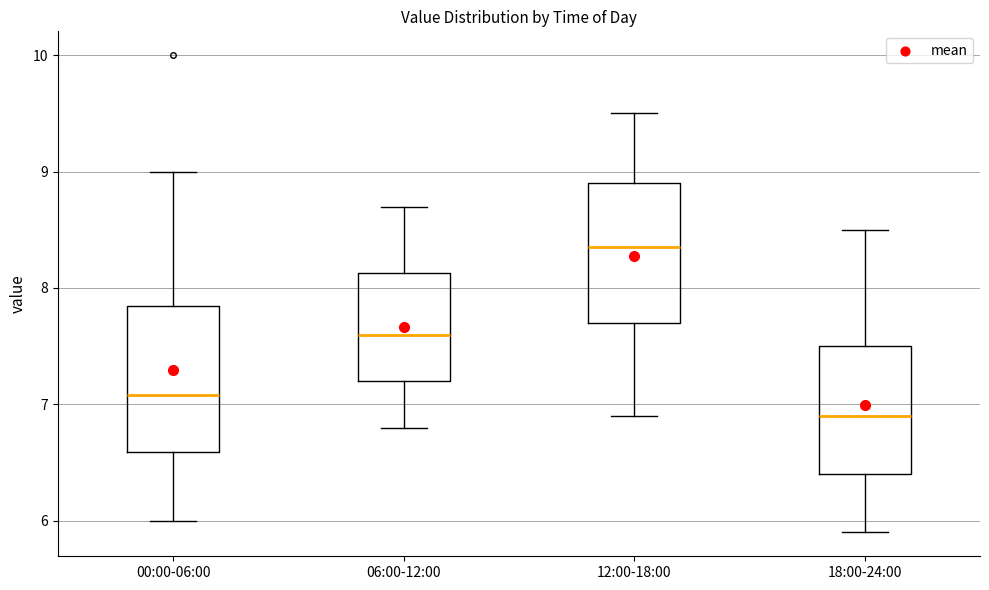

Reading left to right, transcribe this box plot: for each box, give where its median line is, the range the box spans, and where its two whiskers end, as read against the y-axis. The values are not printed on the chart, so give them approximately, as read against the axis.

00:00-06:00: median 7.1, box 6.6 to 7.8, whiskers 6.0 to 9.0
06:00-12:00: median 7.6, box 7.2 to 8.1, whiskers 6.8 to 8.7
12:00-18:00: median 8.4, box 7.7 to 8.9, whiskers 6.9 to 9.5
18:00-24:00: median 6.9, box 6.4 to 7.5, whiskers 5.9 to 8.5